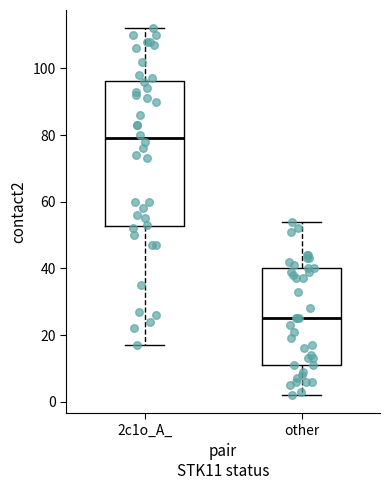

Which box has the lowest median line?

other